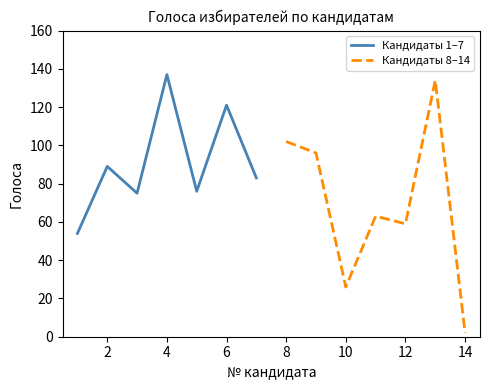

Which category has the lowest value in the Кандидаты 8–14 series?

14